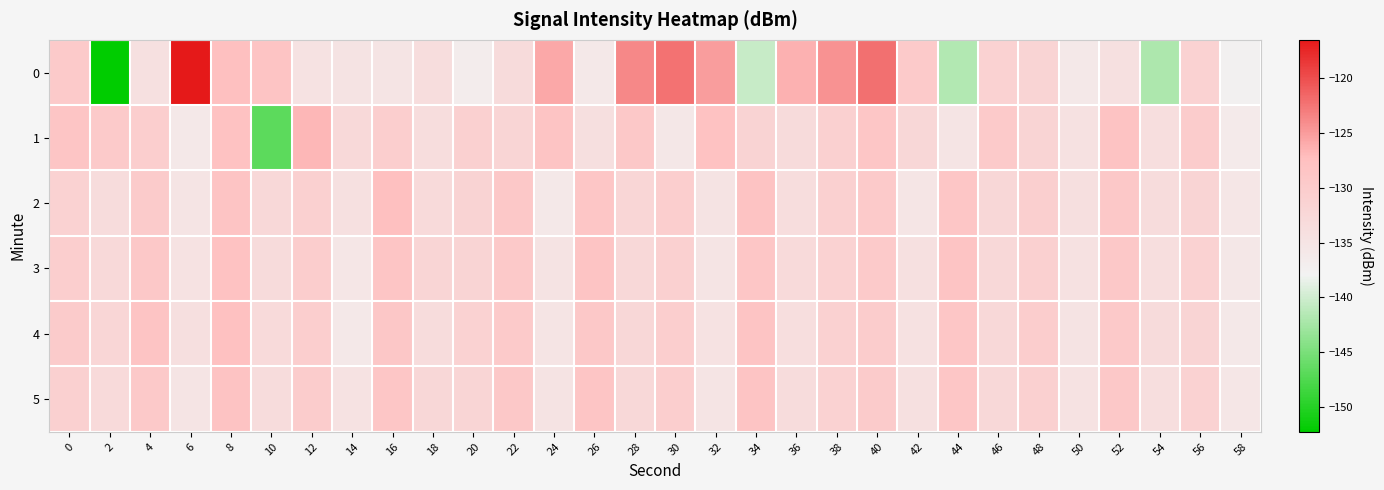

Reading left to right, list all the values displayed in this chart.

0: 0=-129.6	2=-152.3	4=-134.3	6=-116.5	8=-127.4	10=-128.3	12=-134.6	14=-134.9	16=-135.1	18=-133.6	20=-136.8	22=-133.2	24=-125.8	26=-136.0	28=-123.7	30=-122.3	32=-125.1	34=-140.4	36=-126.4	38=-124.4	40=-122.1	42=-129.8	44=-141.7	46=-131.2	48=-131.8	50=-136.0	52=-134.3	54=-141.9	56=-131.3	58=-137.7
1: 0=-128.7	2=-129.7	4=-130.5	6=-136.0	8=-128.0	10=-146.7	12=-126.7	14=-132.8	16=-130.4	18=-133.7	20=-131.0	22=-132.0	24=-128.5	26=-134.1	28=-129.3	30=-135.7	32=-127.9	34=-131.5	36=-133.2	38=-130.8	40=-128.9	42=-132.4	44=-135.1	46=-129.6	48=-131.8	50=-134.5	52=-128.2	54=-133.7	56=-130.1	58=-136.2
2: 0=-131.2	2=-133.5	4=-129.8	6=-135.1	8=-128.4	10=-132.7	12=-130.9	14=-134.3	16=-127.6	18=-133.0	20=-131.5	22=-129.2	24=-135.8	26=-128.7	28=-132.1	30=-130.4	32=-134.9	34=-128.1	36=-133.6	38=-131.0	40=-129.5	42=-135.3	44=-128.8	46=-132.4	48=-130.7	50=-134.0	52=-129.1	54=-133.4	56=-131.8	58=-135.6
3: 0=-130.5	2=-132.8	4=-129.1	6=-134.7	8=-128.0	10=-133.2	12=-130.2	14=-135.4	16=-128.6	18=-132.0	20=-131.7	22=-129.4	24=-134.8	26=-128.3	28=-132.5	30=-130.9	32=-135.0	34=-128.8	36=-133.1	38=-131.4	40=-129.7	42=-134.2	44=-128.5	46=-132.6	48=-130.8	50=-134.5	52=-129.3	54=-133.8	56=-131.2	58=-135.7
4: 0=-129.9	2=-132.2	4=-128.5	6=-134.1	8=-127.8	10=-132.9	12=-130.6	14=-135.8	16=-129.0	18=-133.5	20=-131.3	22=-129.6	24=-135.1	26=-129.2	28=-132.3	30=-130.5	32=-134.7	34=-128.4	36=-133.8	38=-131.1	40=-130.0	42=-134.4	44=-128.9	46=-132.7	48=-130.3	50=-134.8	52=-129.4	54=-133.2	56=-131.6	58=-135.9
5: 0=-130.8	2=-133.1	4=-129.4	6=-135.0	8=-128.2	10=-133.4	12=-130.1	14=-134.6	16=-128.7	18=-132.3	20=-131.9	22=-129.3	24=-134.9	26=-128.6	28=-132.7	30=-130.4	32=-135.2	34=-128.3	36=-133.5	38=-131.2	40=-129.8	42=-134.3	44=-128.7	46=-132.5	48=-130.9	50=-134.6	52=-129.2	54=-133.7	56=-131.4	58=-135.5